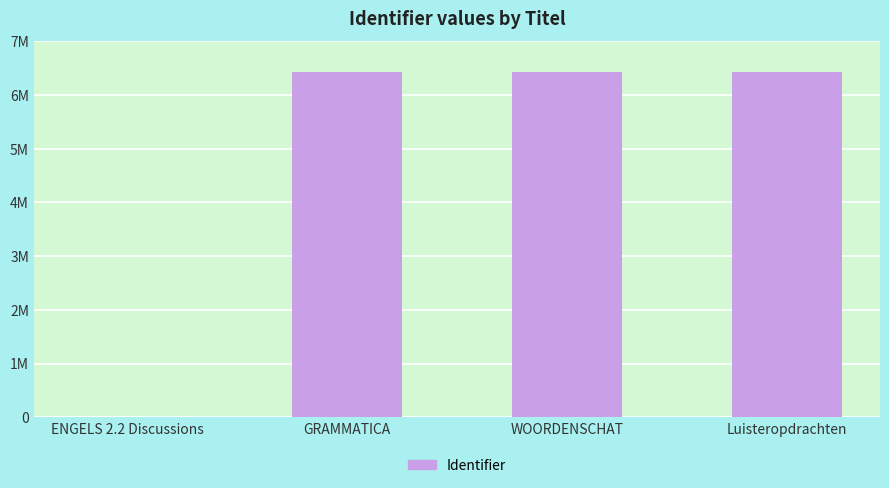

What is the value of the 2nd bar from the left?

6425535